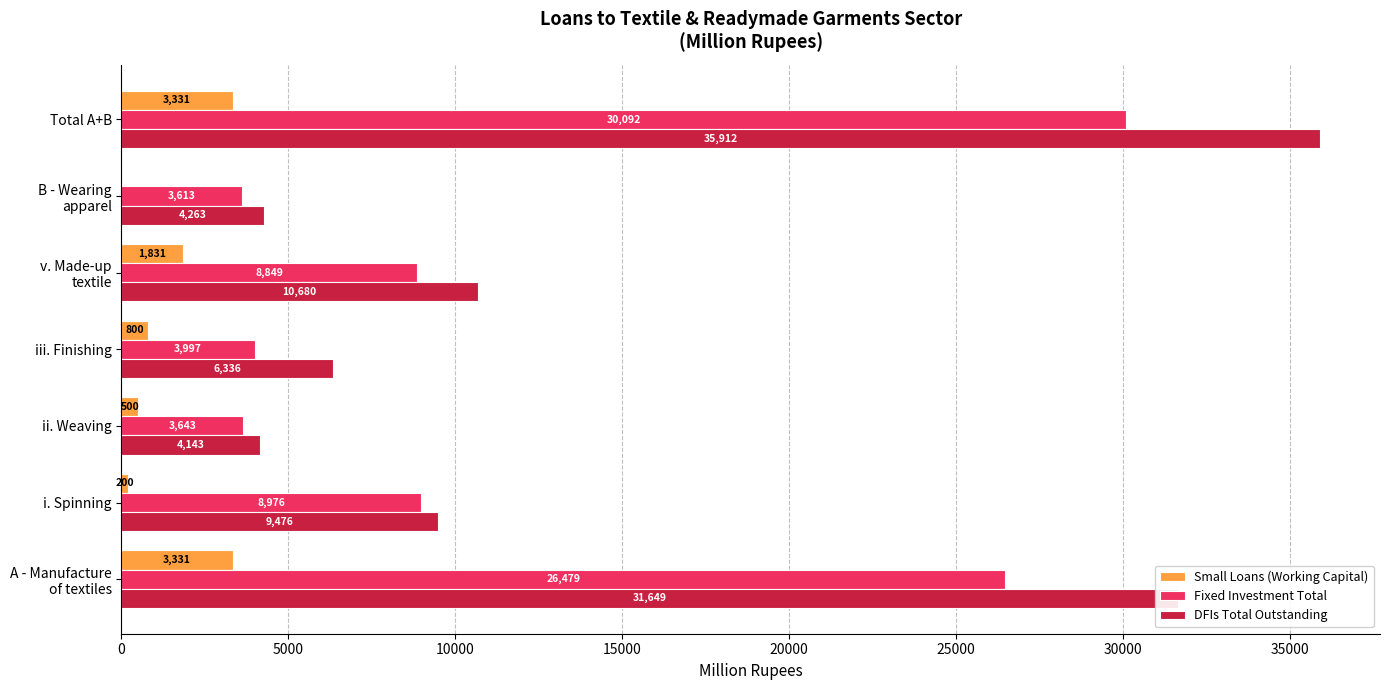

Which series has the largest total across all categories?

DFIs Total Outstanding